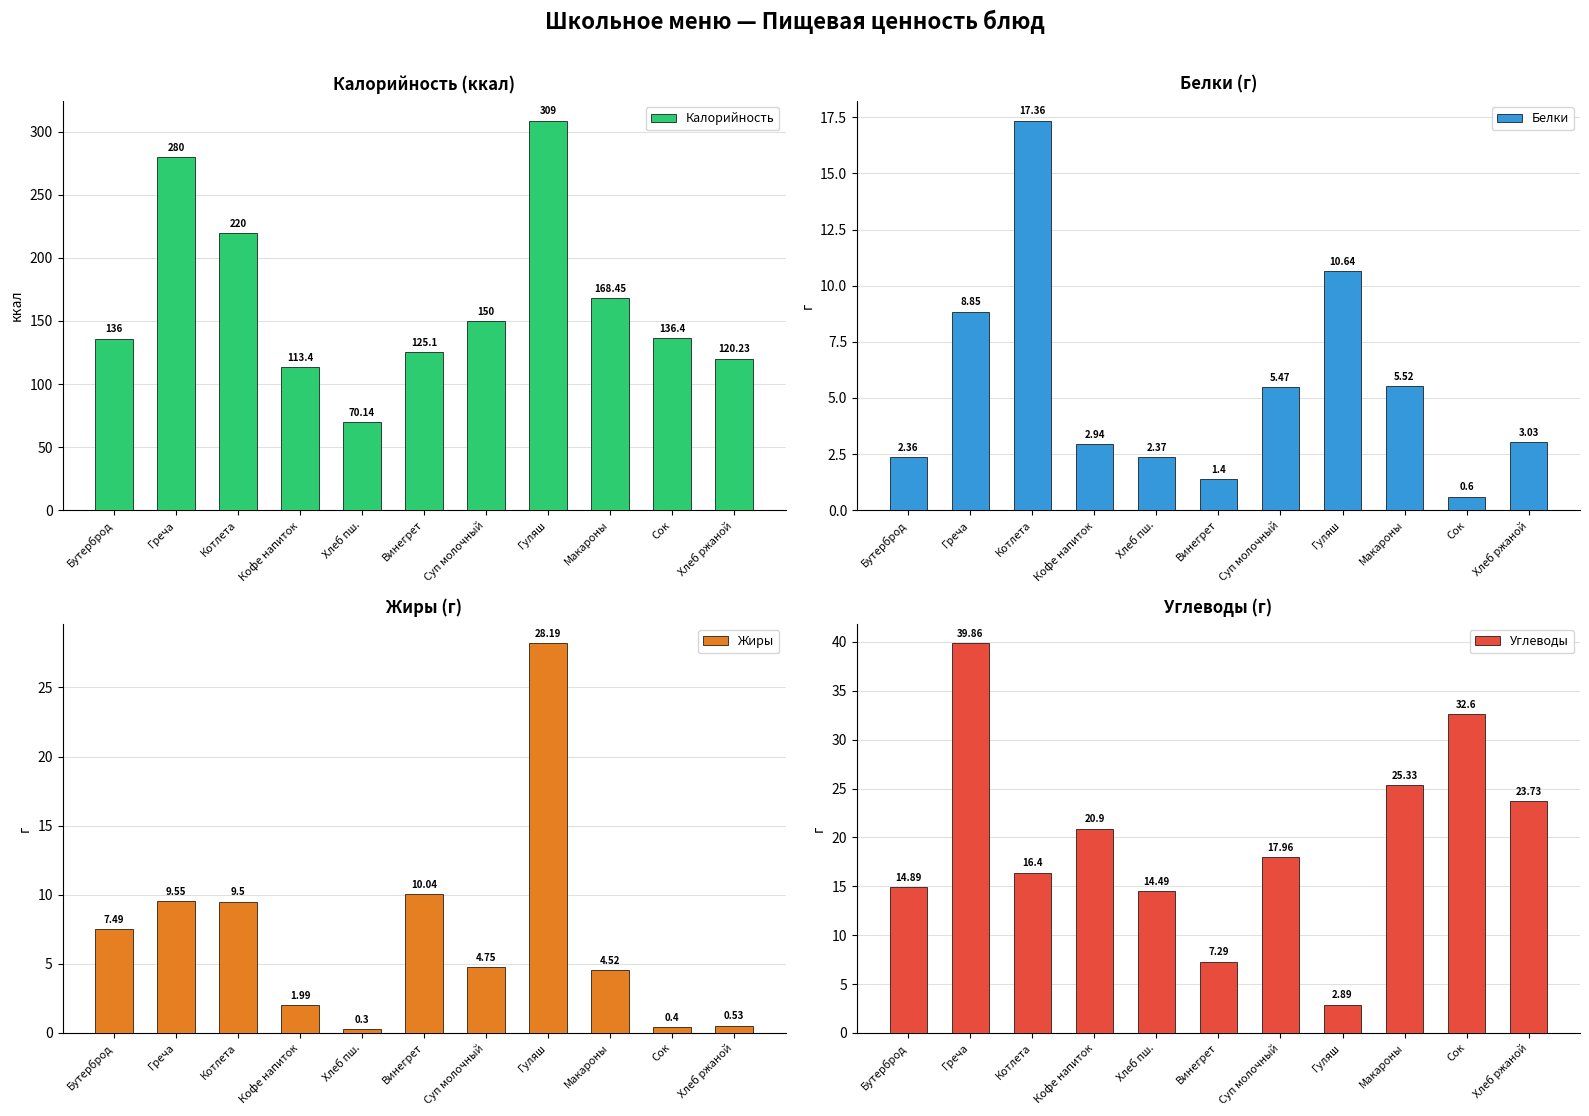

Reading left to right, extract all data points from this chart.

Калорийность: Бутерброд=136.0	Греча=280.0	Котлета=220.0	Кофе напиток=113.4	Хлеб пш.=70.1	Винегрет=125.1	Суп молочный=150.0	Гуляш=309.0	Макароны=168.4	Сок=136.4	Хлеб ржаной=120.2
Белки: Бутерброд=2.4	Греча=8.8	Котлета=17.4	Кофе напиток=2.9	Хлеб пш.=2.4	Винегрет=1.4	Суп молочный=5.5	Гуляш=10.6	Макароны=5.5	Сок=0.6	Хлеб ржаной=3.0
Жиры: Бутерброд=7.5	Греча=9.6	Котлета=9.5	Кофе напиток=2.0	Хлеб пш.=0.3	Винегрет=10.0	Суп молочный=4.8	Гуляш=28.2	Макароны=4.5	Сок=0.4	Хлеб ржаной=0.5
Углеводы: Бутерброд=14.9	Греча=39.9	Котлета=16.4	Кофе напиток=20.9	Хлеб пш.=14.5	Винегрет=7.3	Суп молочный=18.0	Гуляш=2.9	Макароны=25.3	Сок=32.6	Хлеб ржаной=23.7